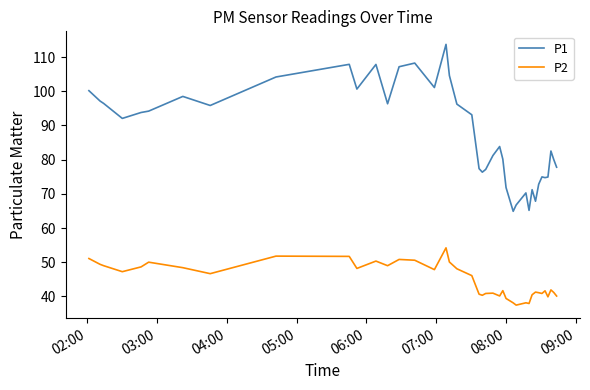

What is the maximum value shown in the chart?

113.7